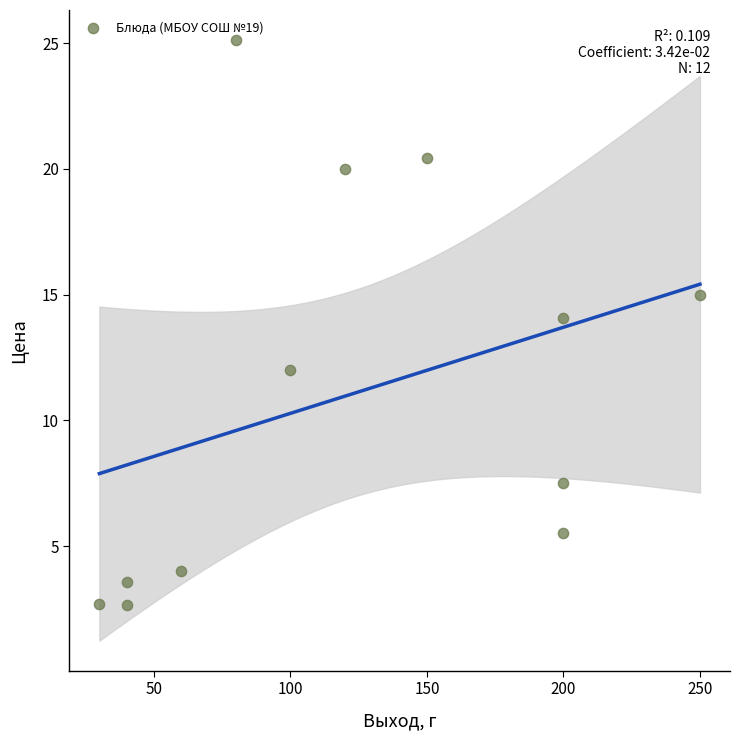

What is the average Y value?

11.1